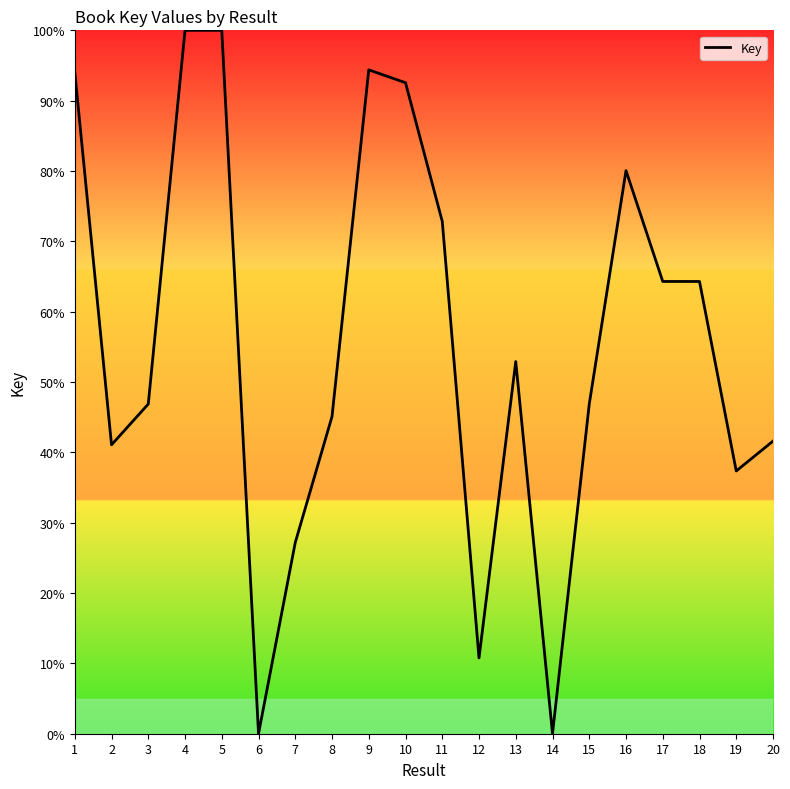

Which has a higher value, 15 or 4?

4